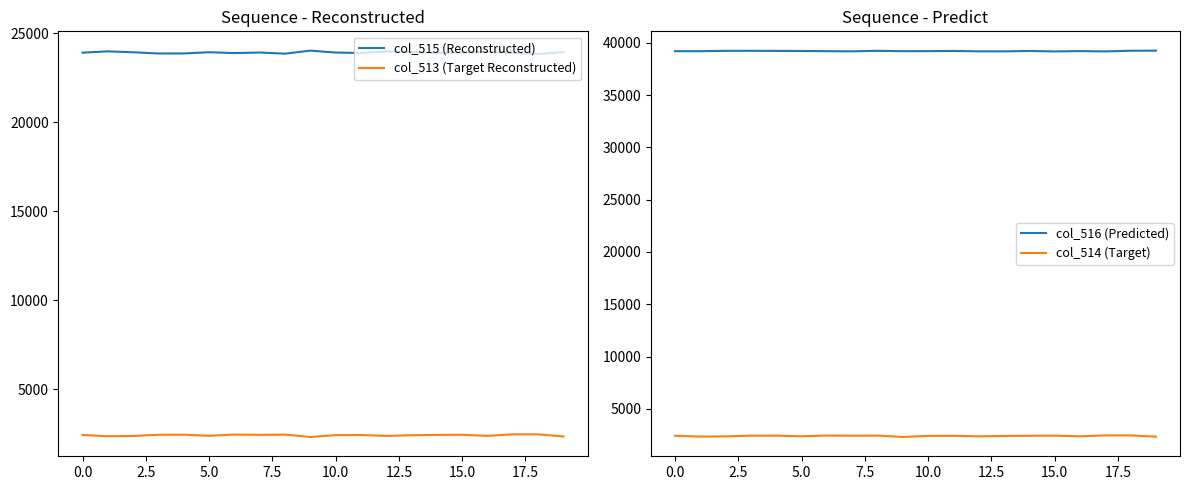

The value of col_513 (Target Reconstructed) at 10.0 is 3841. True or false?

False